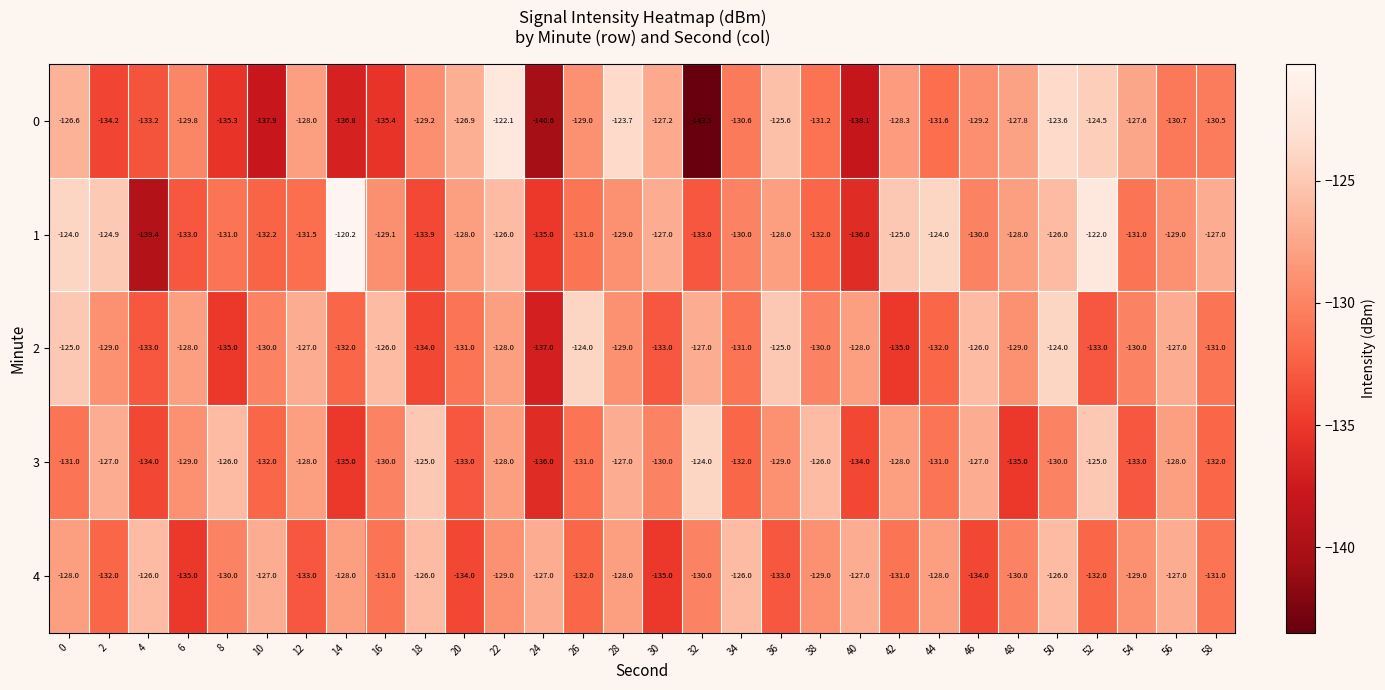

What is the difference between the maximum and second lowest values in the 1 series?

15.8